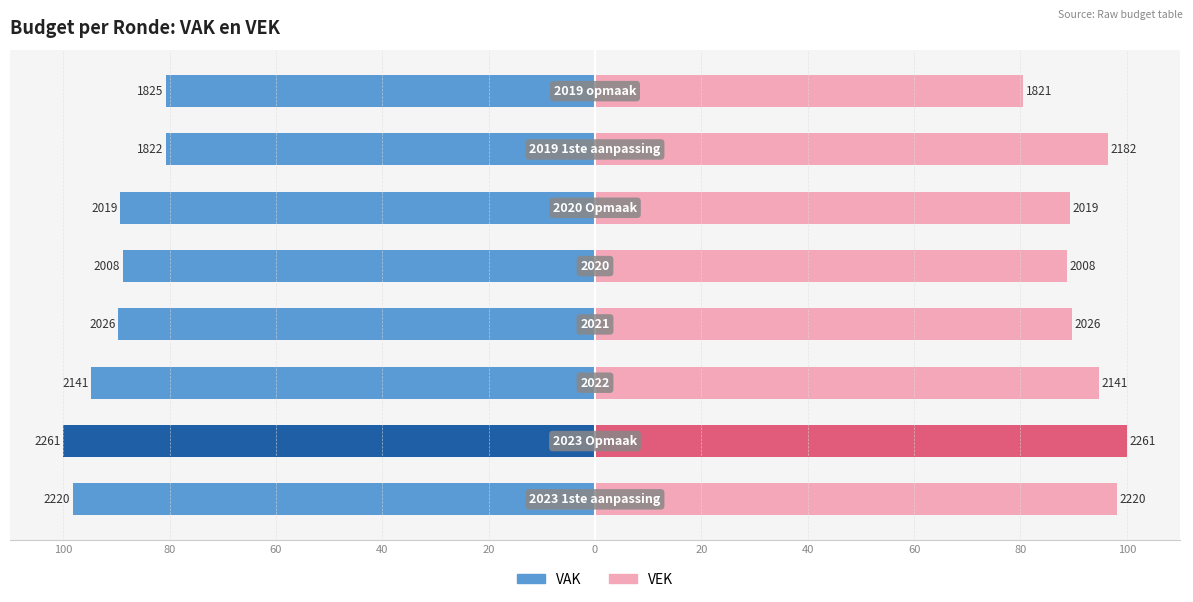

Which series has the largest total across all categories?

VEK